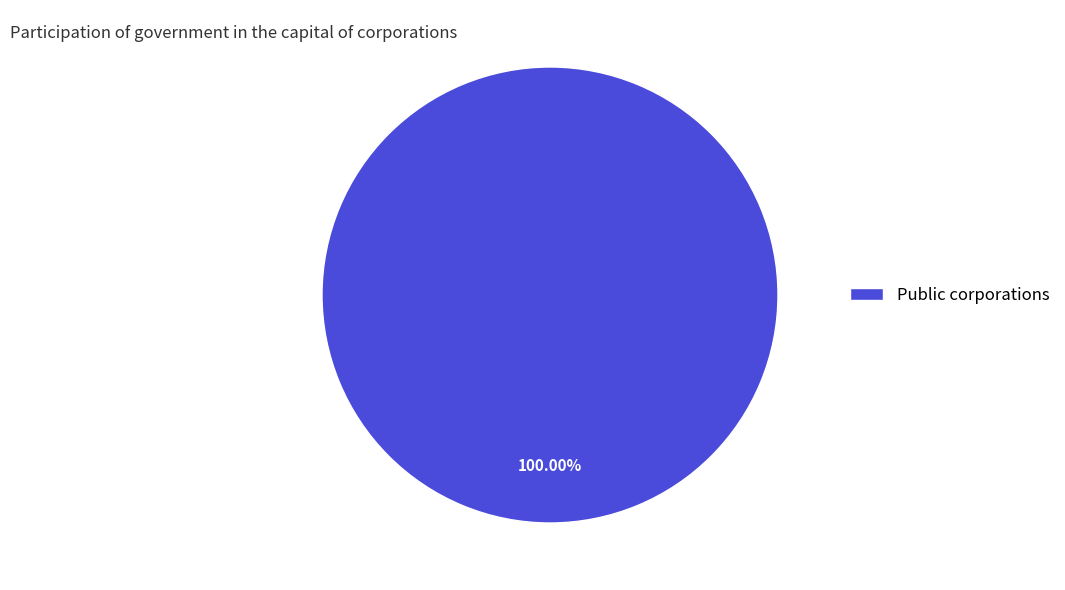

What is the majority slice?

Public corporations